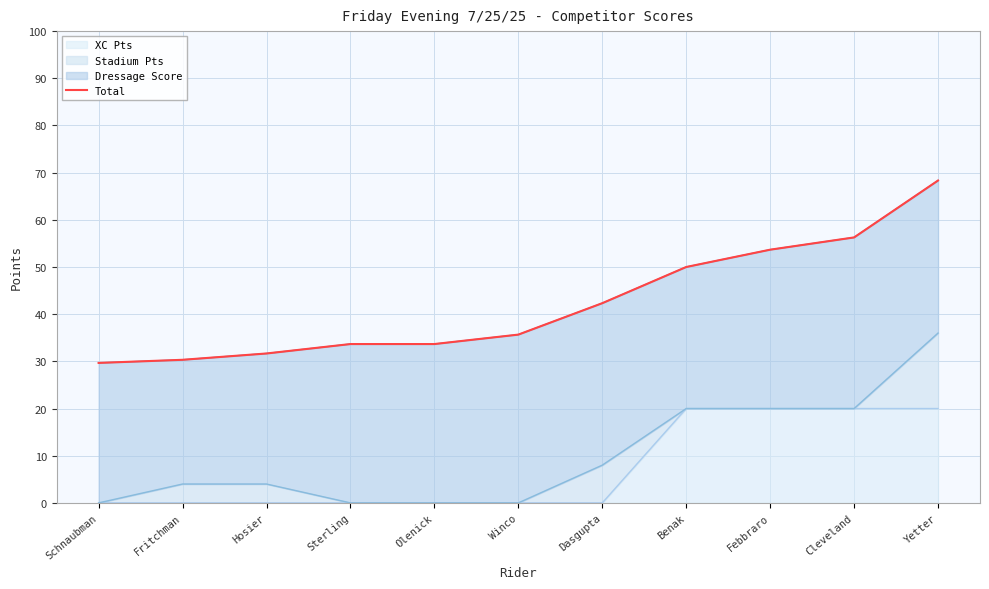

Reading left to right, what are all the values shown in this chart?

29.7	30.3	31.7	33.7	33.7	35.7	42.3	50.0	53.7	56.3	68.3